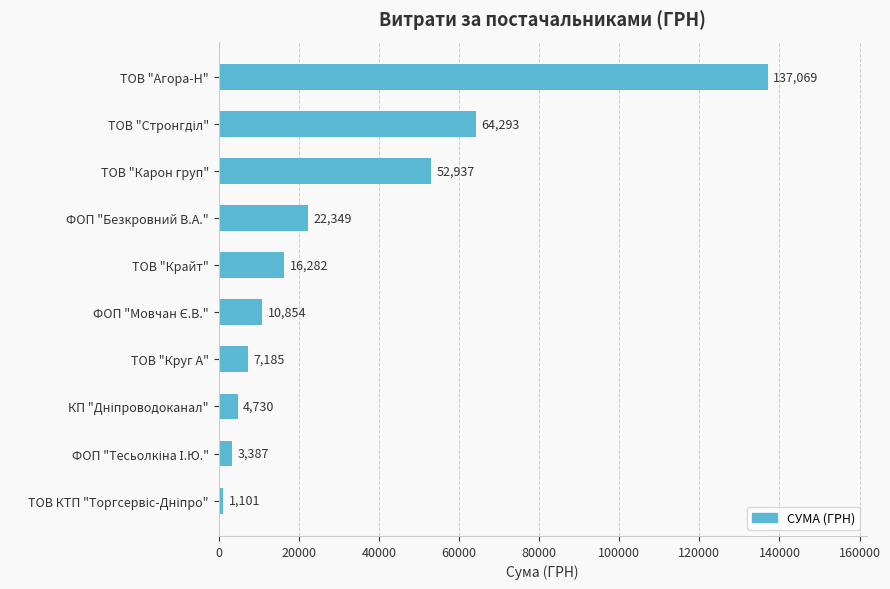

What is the greatest value displayed?

137069.0